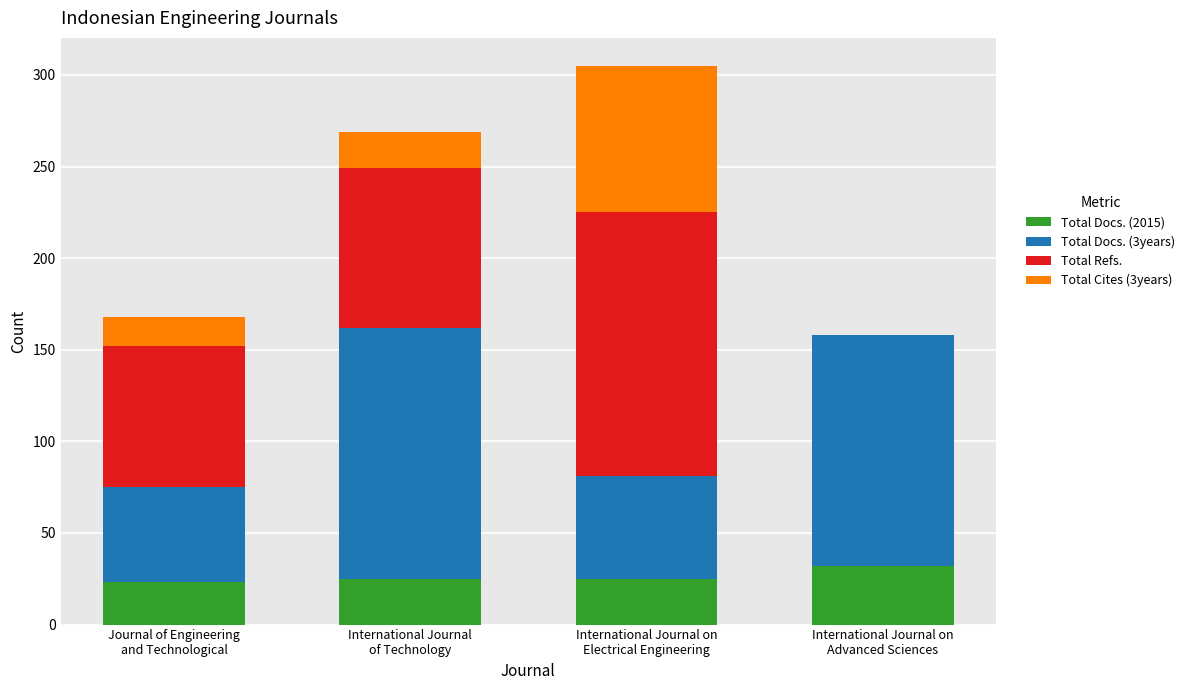

Count the number of categories in the chart.

4